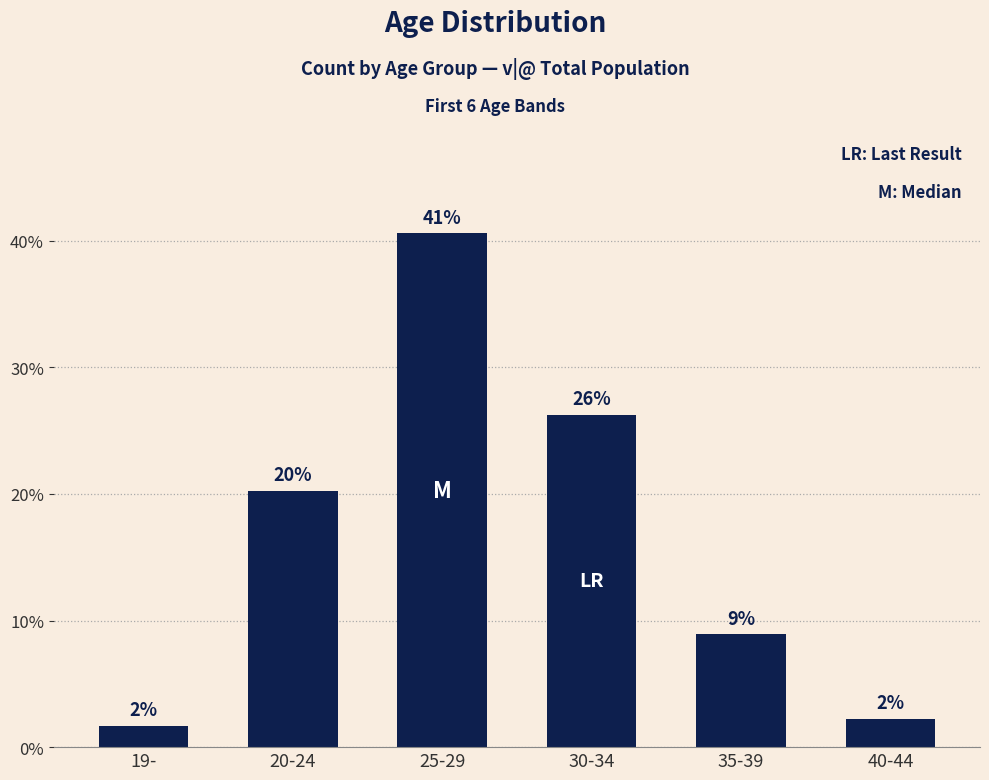

What is the average value?

16.7